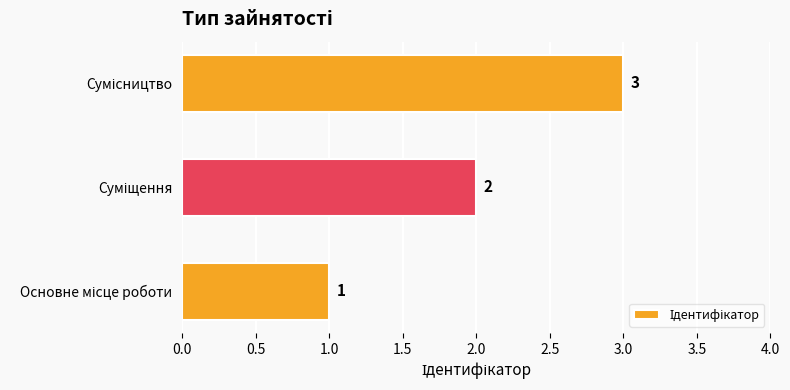

What is the sum of all values?

6